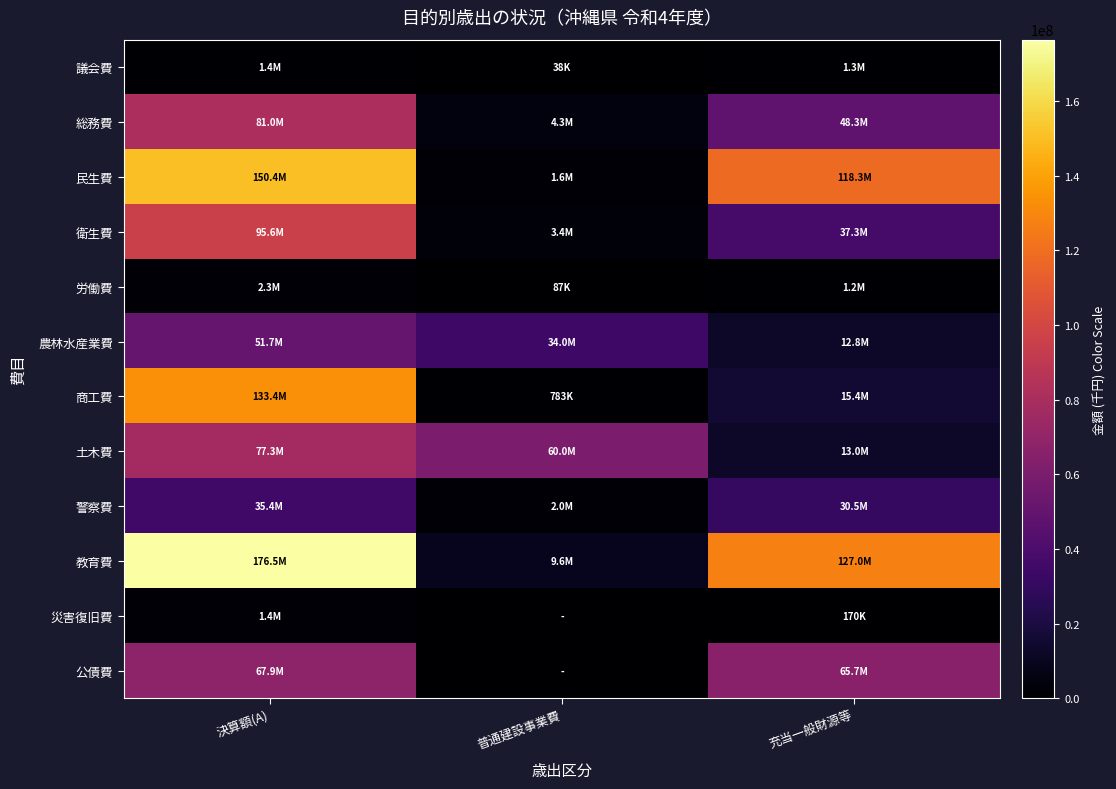

Which series has the largest total across all categories?

教育費